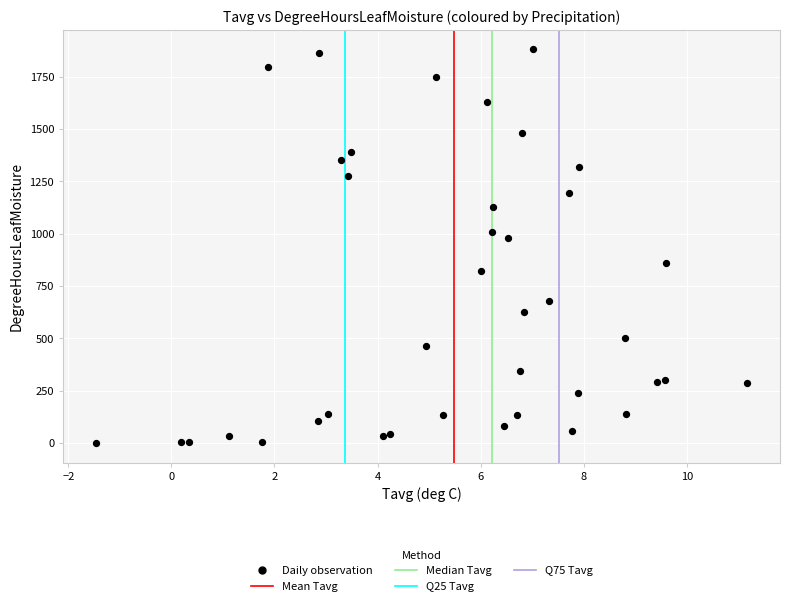

What Y value in the scatter plot is closest to 940?

977.7